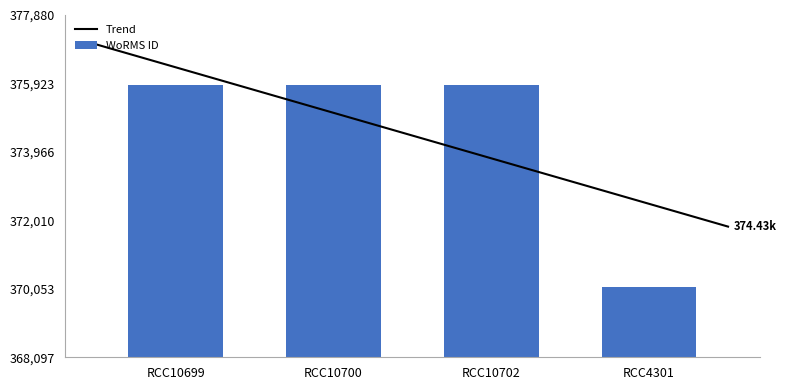

True or false: the data shows 375880 at RCC10702.

True